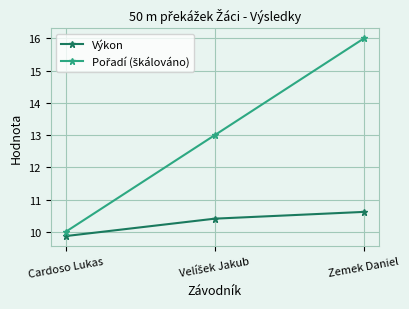

What is the sum of all Výkon values?

30.9